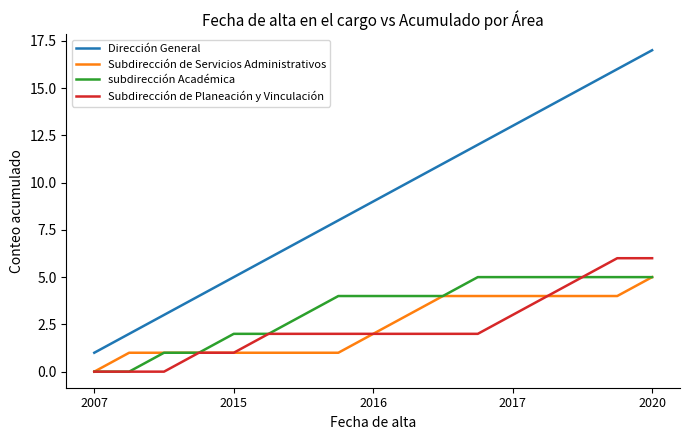

True or false: Subdirección de Servicios Administrativos and Dirección General cross at least once.

False